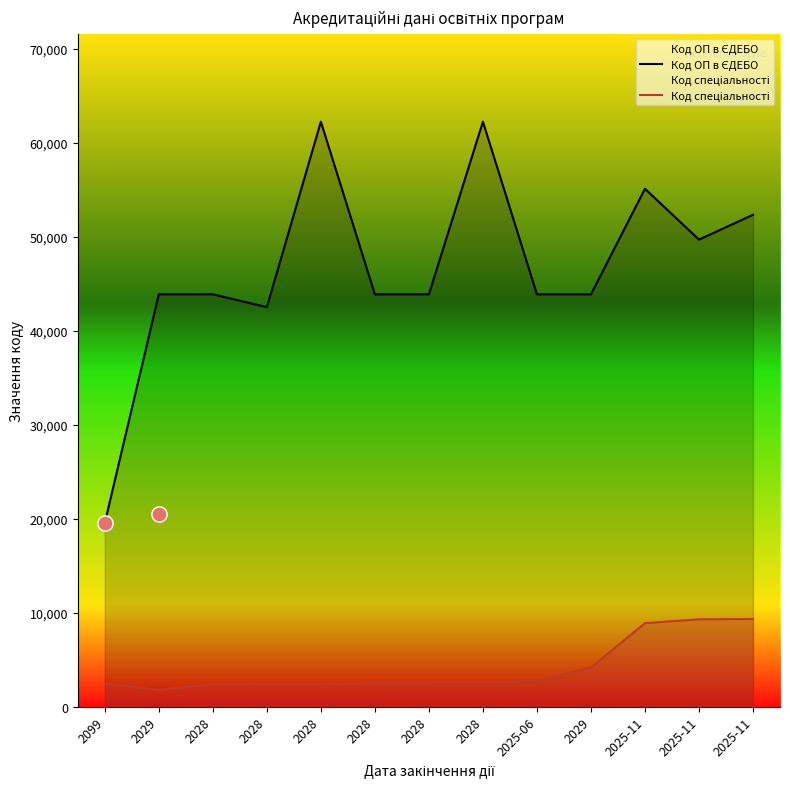

Which series has the widest spread of Y values?

Код ОП в ЄДЕБО